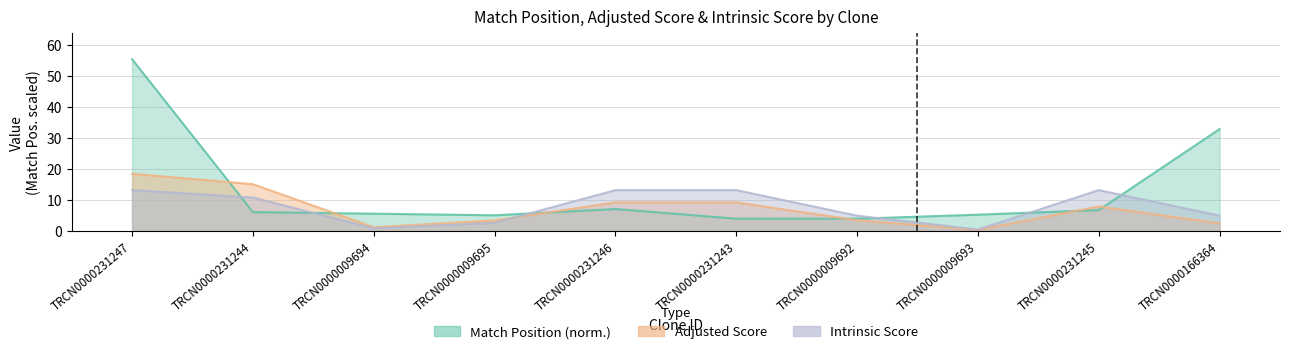

What are all the series names shown in the legend?

Match Position, Adjusted Score, Intrinsic Score